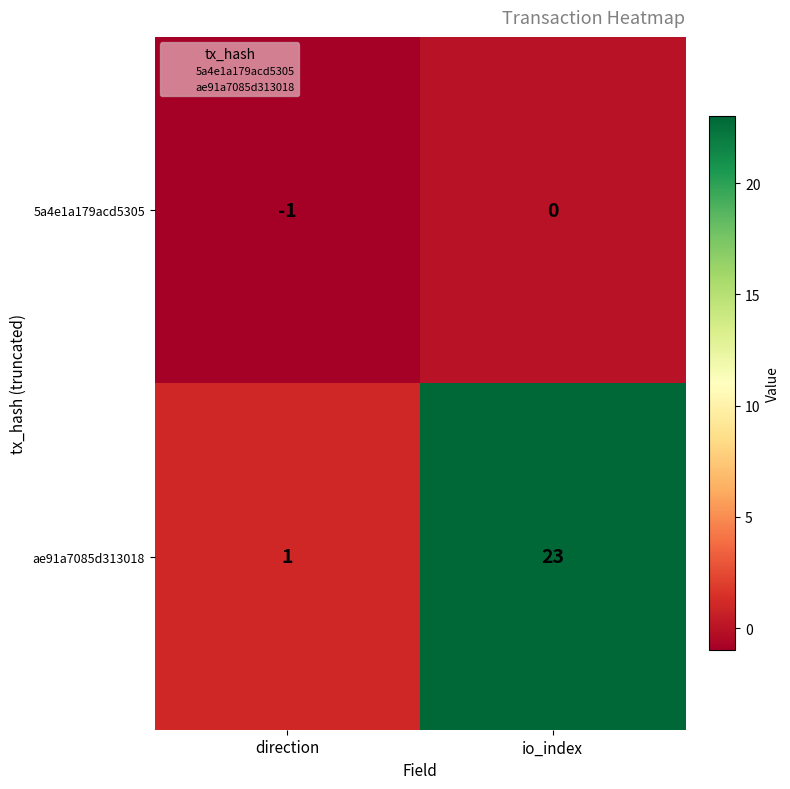

Which series has the widest spread of values?

ae91a7085d313018